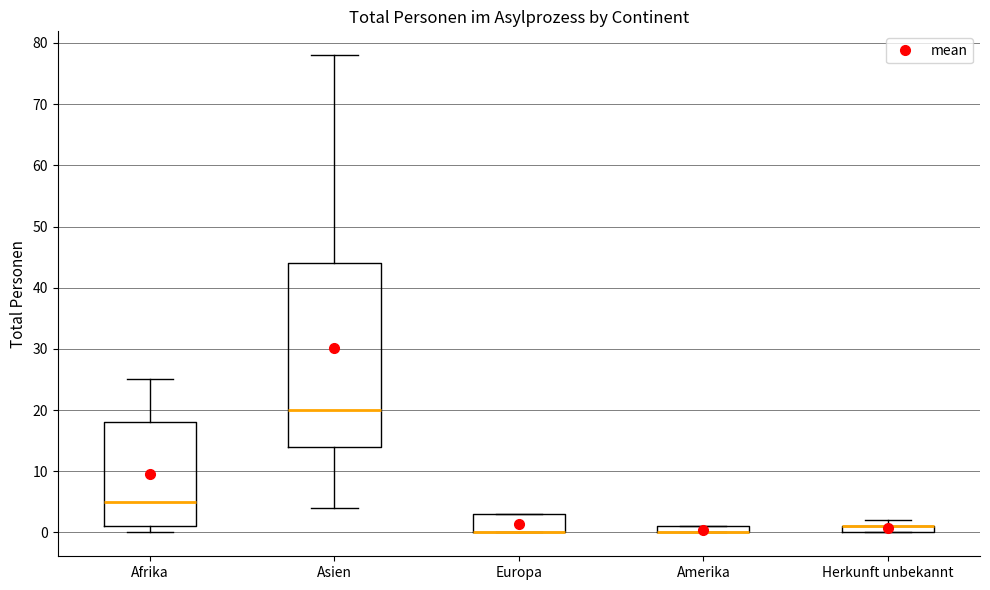

Which box is the tallest, from its lower edge to its upper edge?

Asien